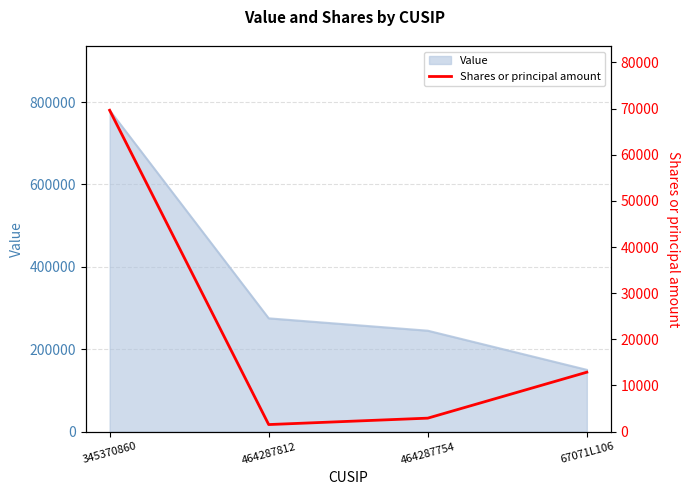

What is the difference between the values at 67071L106 and 464287812?

11348